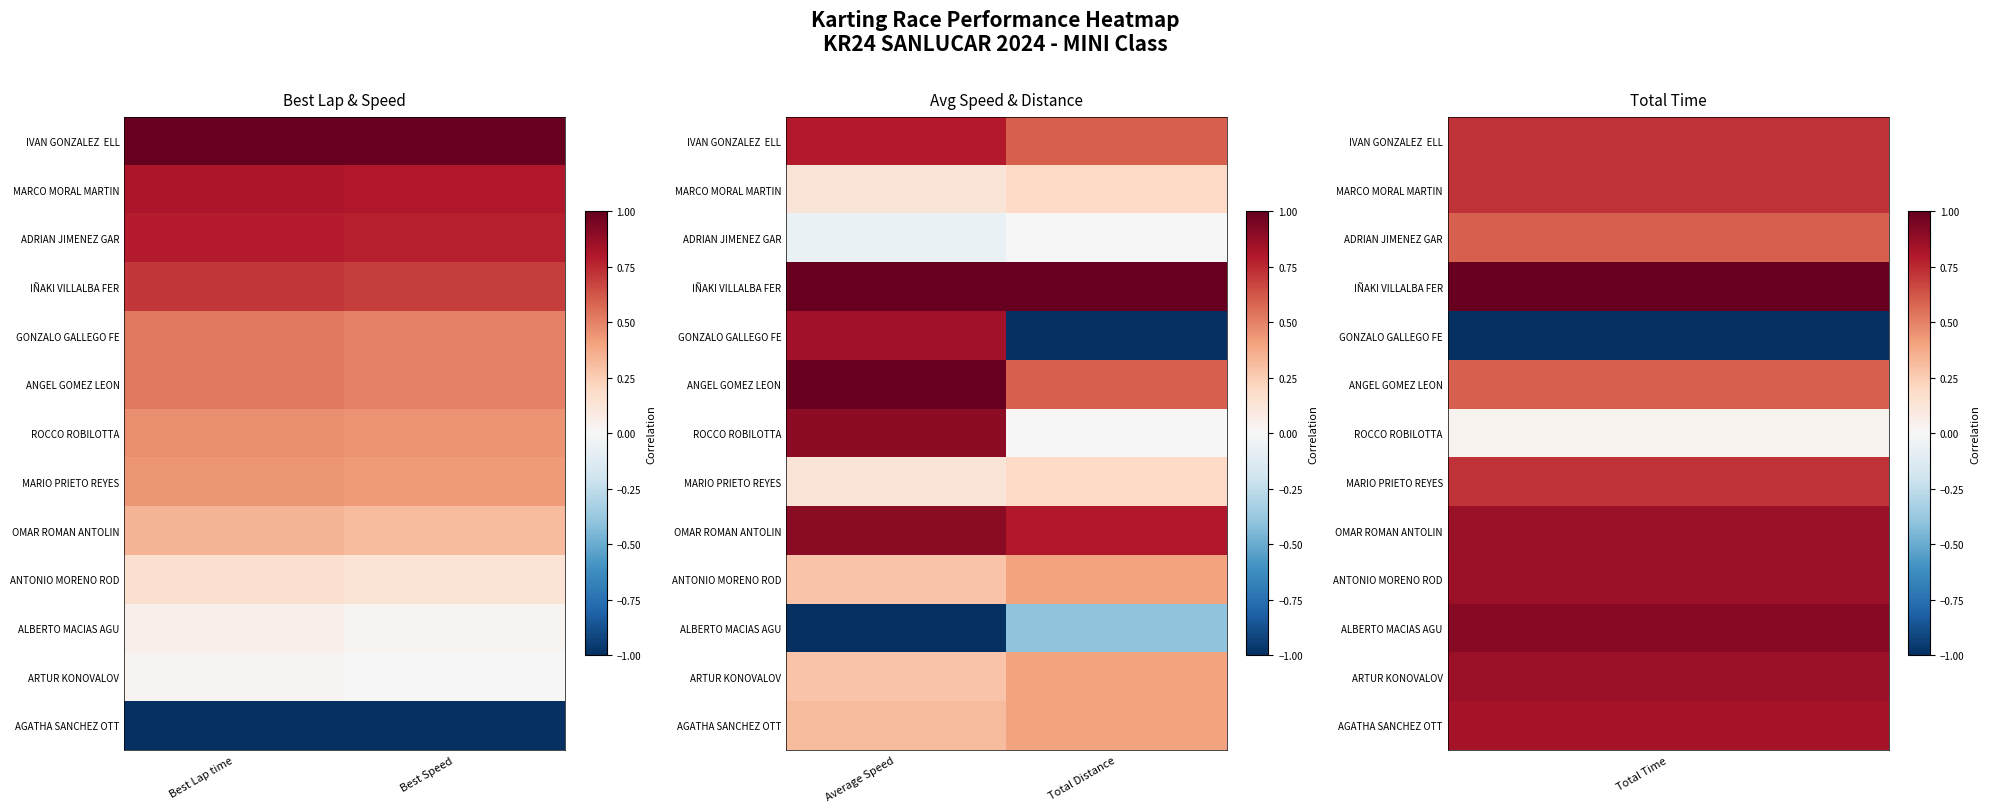

At how many categories does at least one series exceed 0?

2